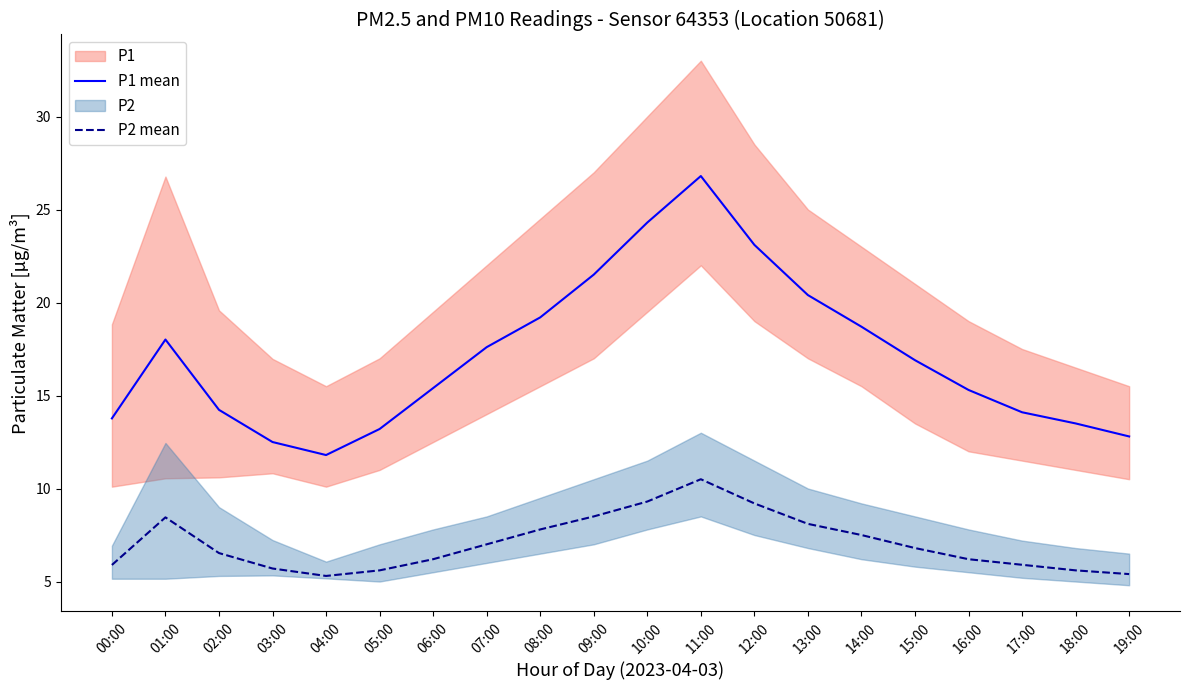

Reading left to right, what are all the values shown in this chart?

P1 mean: 13.8	18.0	14.2	12.5	11.8	13.2	15.4	17.6	19.2	21.5	24.3	26.8	23.1	20.4	18.7	16.9	15.3	14.1	13.5	12.8
P2 mean: 5.9	8.4	6.5	5.7	5.3	5.6	6.2	7.0	7.8	8.5	9.3	10.5	9.2	8.1	7.5	6.8	6.2	5.9	5.6	5.4